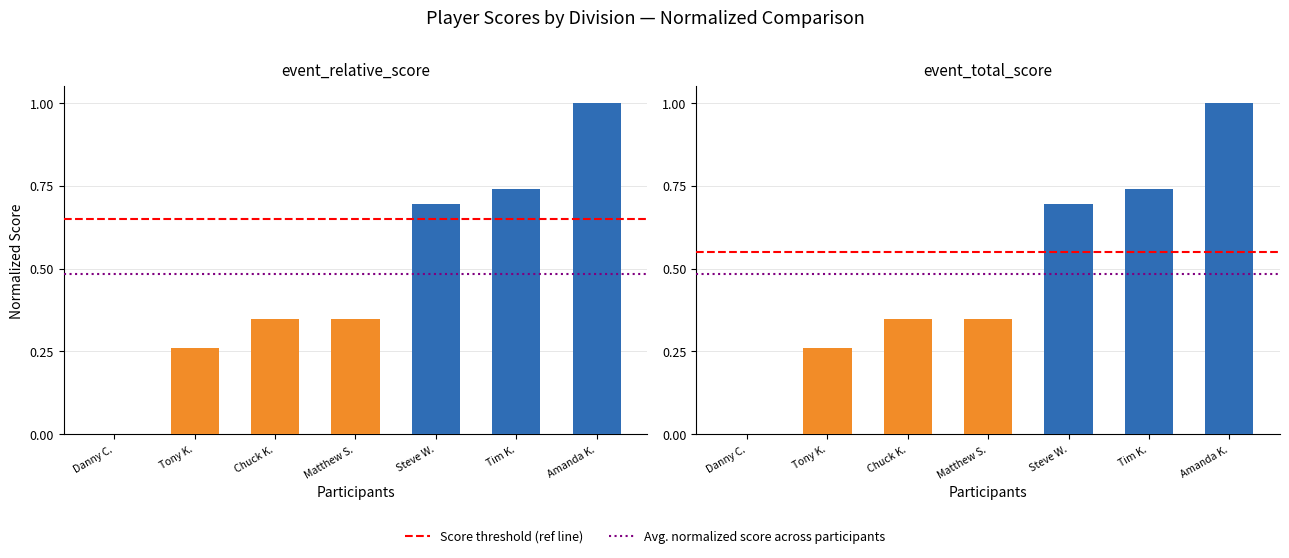

Rank the categories by event_relative_score value from highest to lowest.

Amanda K., Tim K., Steve W., Chuck K., Matthew S., Tony K., Danny C.